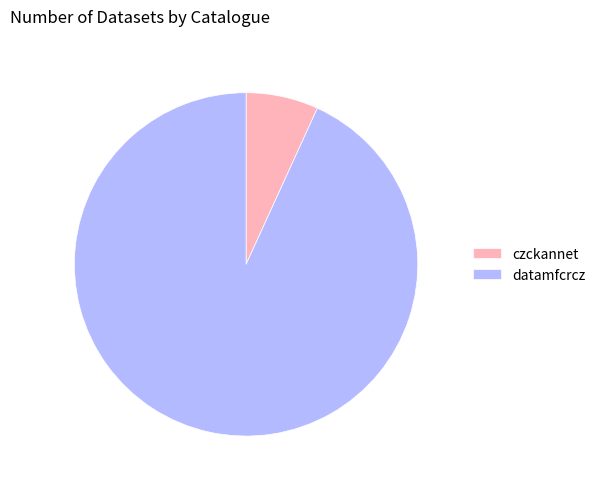

Which slice is the largest?

datamfcrcz